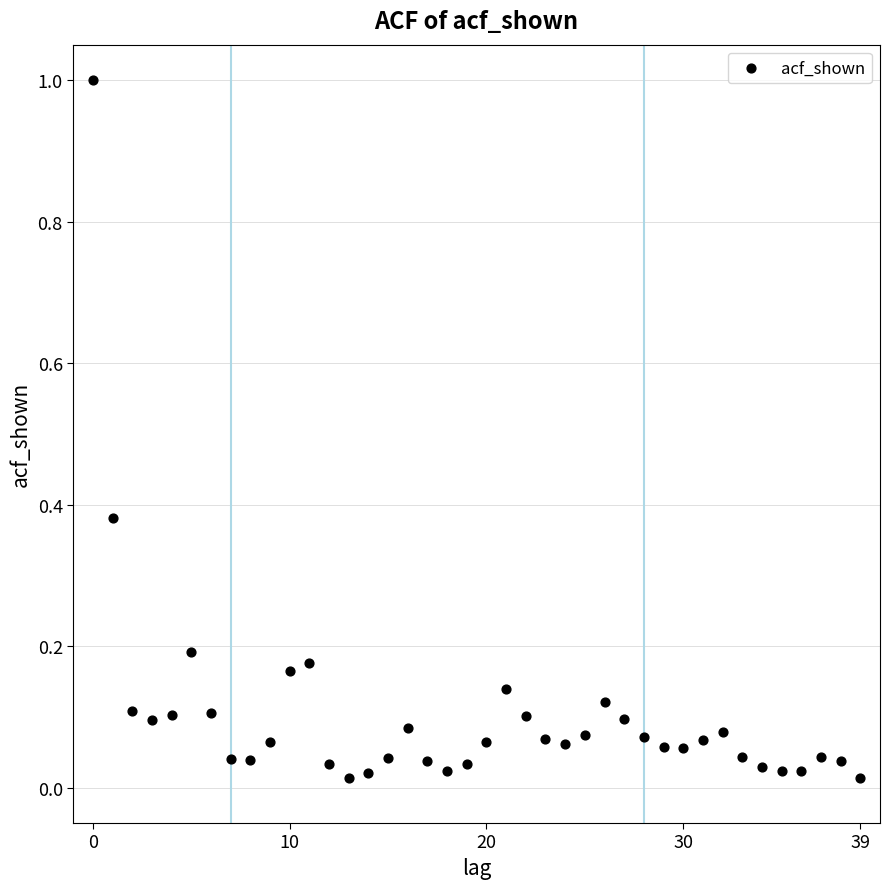

What is the range of Y values (max minus min)?

1.0